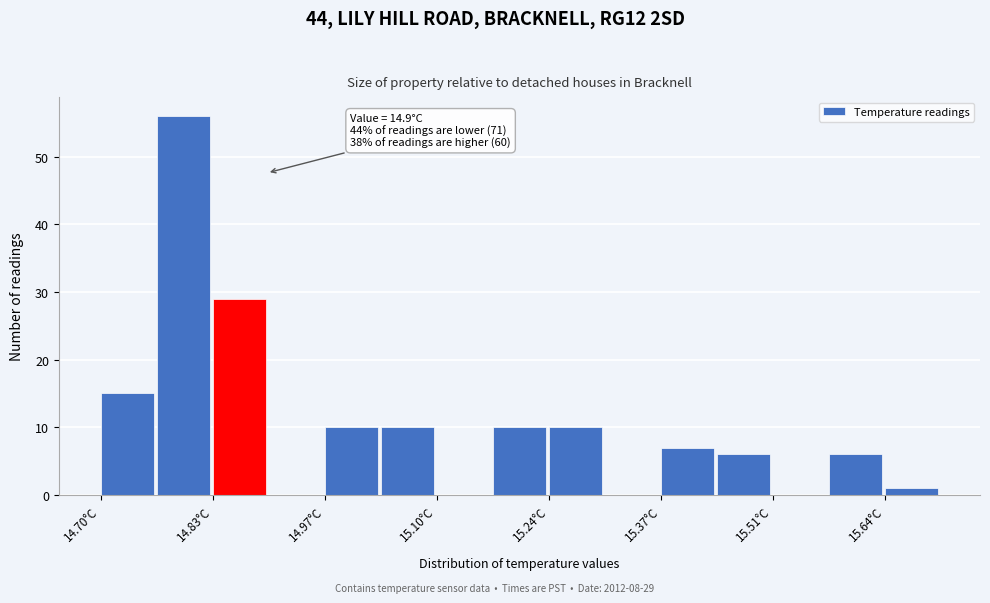

Around what value on the x-axis is the tallest bar? Give the approximate position of its centre, as read against the axis.

14.80